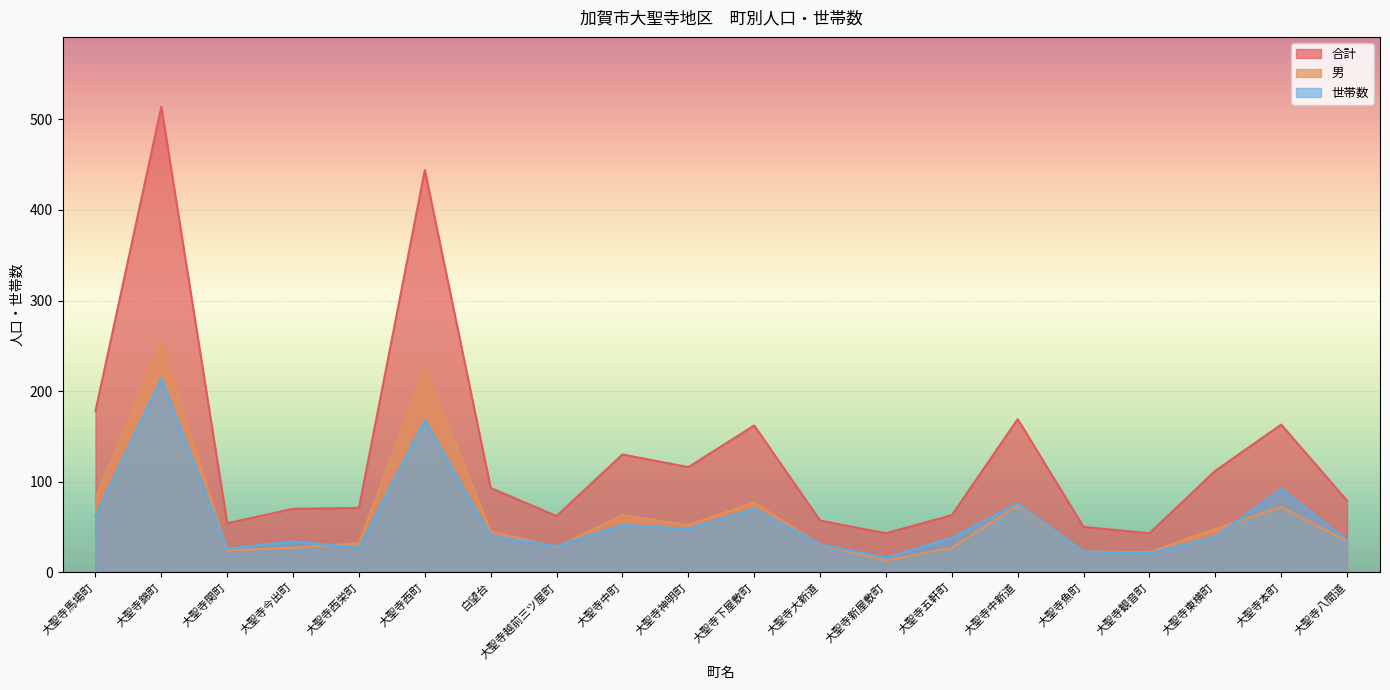

At which label does 世帯数 first exceed 39?

大聖寺馬場町